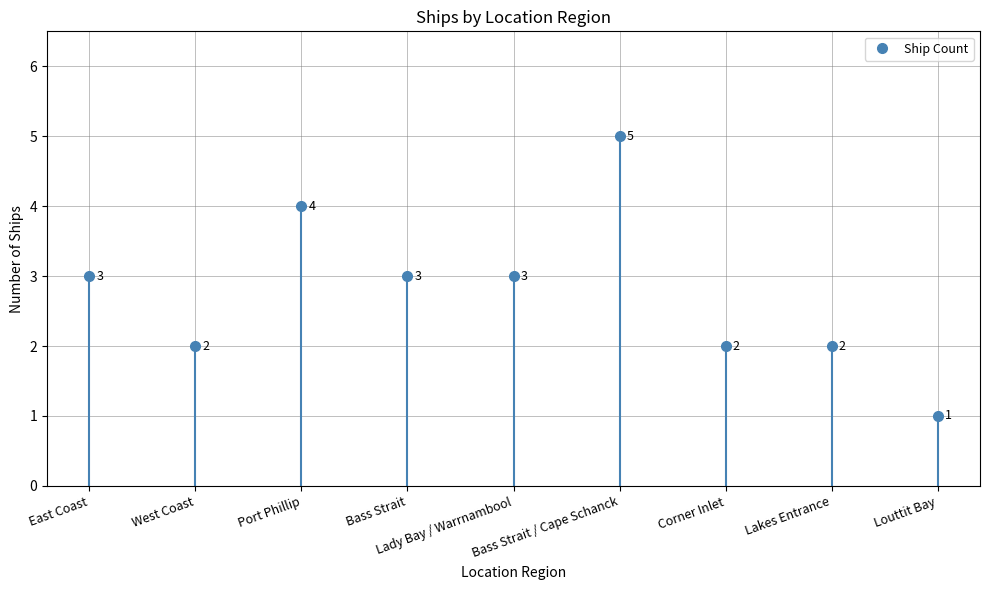

What is the label of the 4th point from the right?

Bass Strait / Cape Schanck